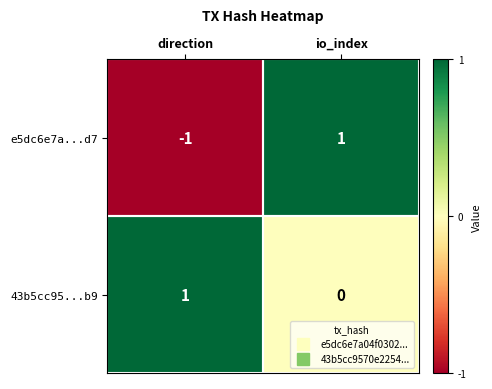

Between direction and io_index, which series saw the biggest shift?

e5dc6e7a...d7